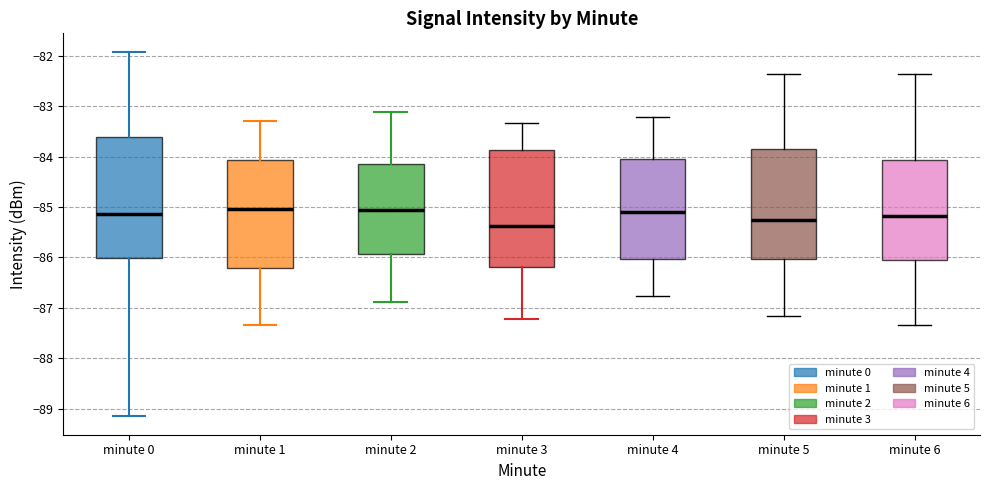

Where does the median line of the box for minute 0 sit on the y-axis? The values are not printed on the chart, so give them approximately, as read against the axis.

-85.1